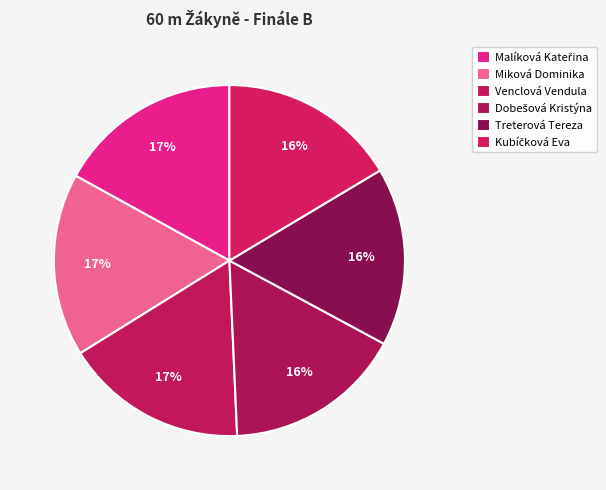

Does Kubíčková Eva represent more than half of the total?

No